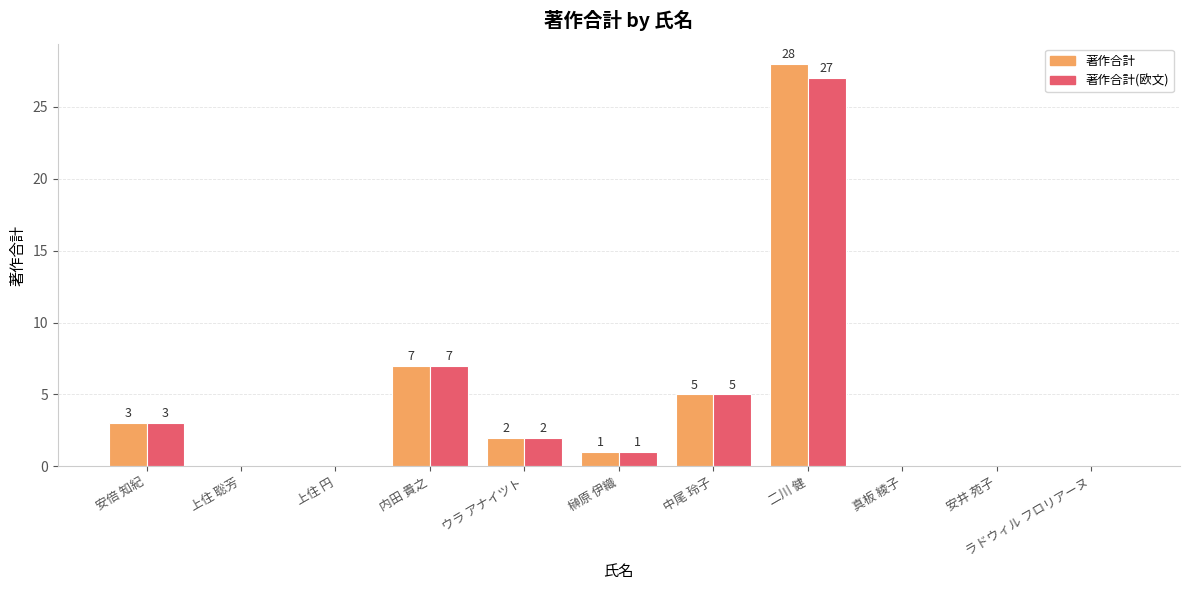

Reading left to right, list all the values displayed in this chart.

著作合計: 3	0	0	7	2	1	5	28	0	0	0
著作合計(欧文): 3	0	0	7	2	1	5	27	0	0	0